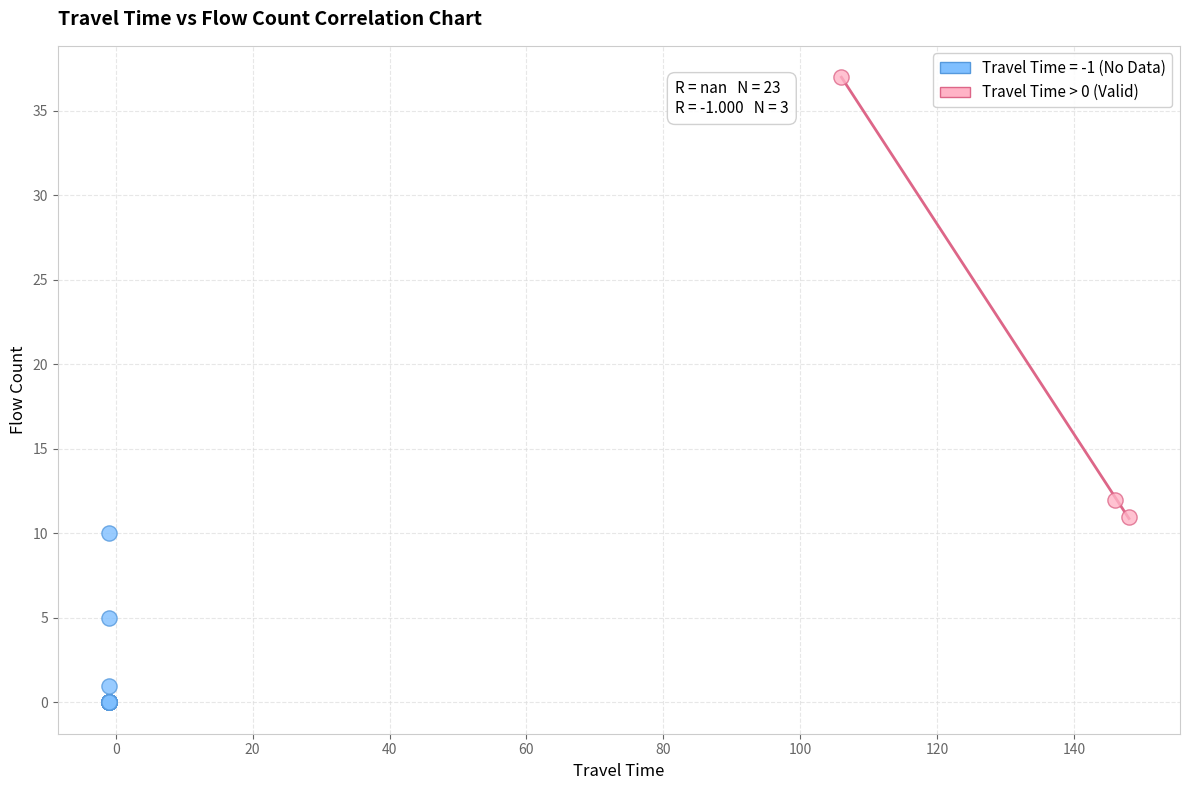

Which series has the largest Y range (max minus min)?

Travel Time > 0 (Valid)